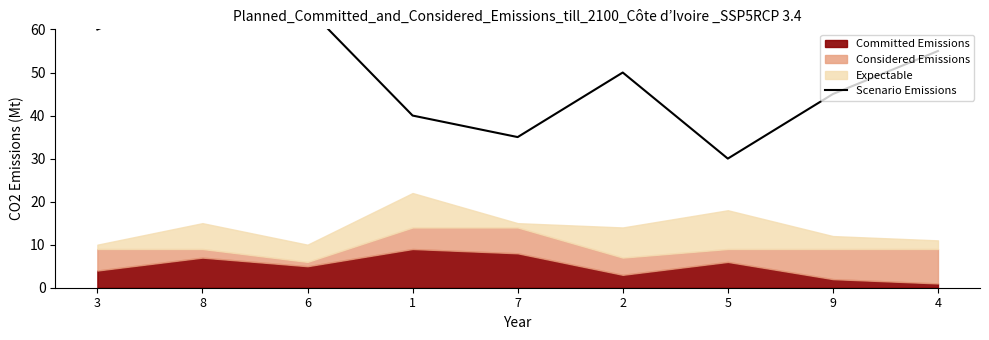

Reading left to right, list all the values displayed in this chart.

3=60	8=70	6=65	1=40	7=35	2=50	5=30	9=45	4=55